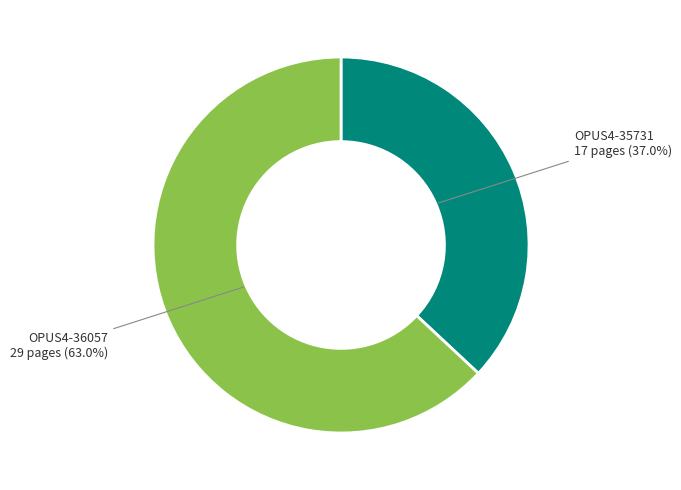

Is there any slice that represents more than half of the pie?

Yes